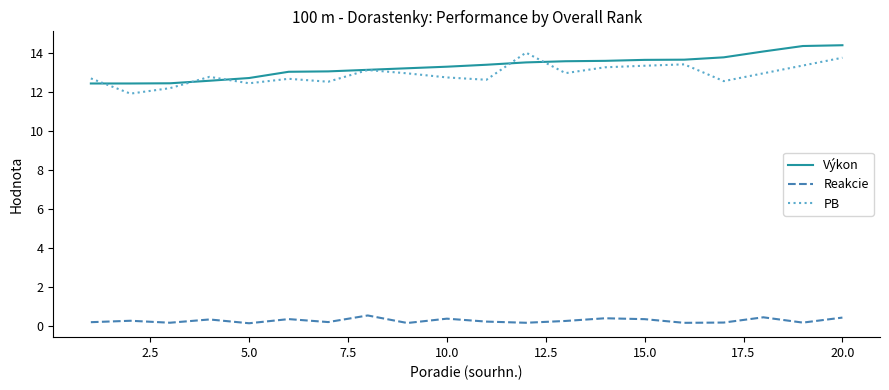

What is the lowest value of the Výkon series?

12.4